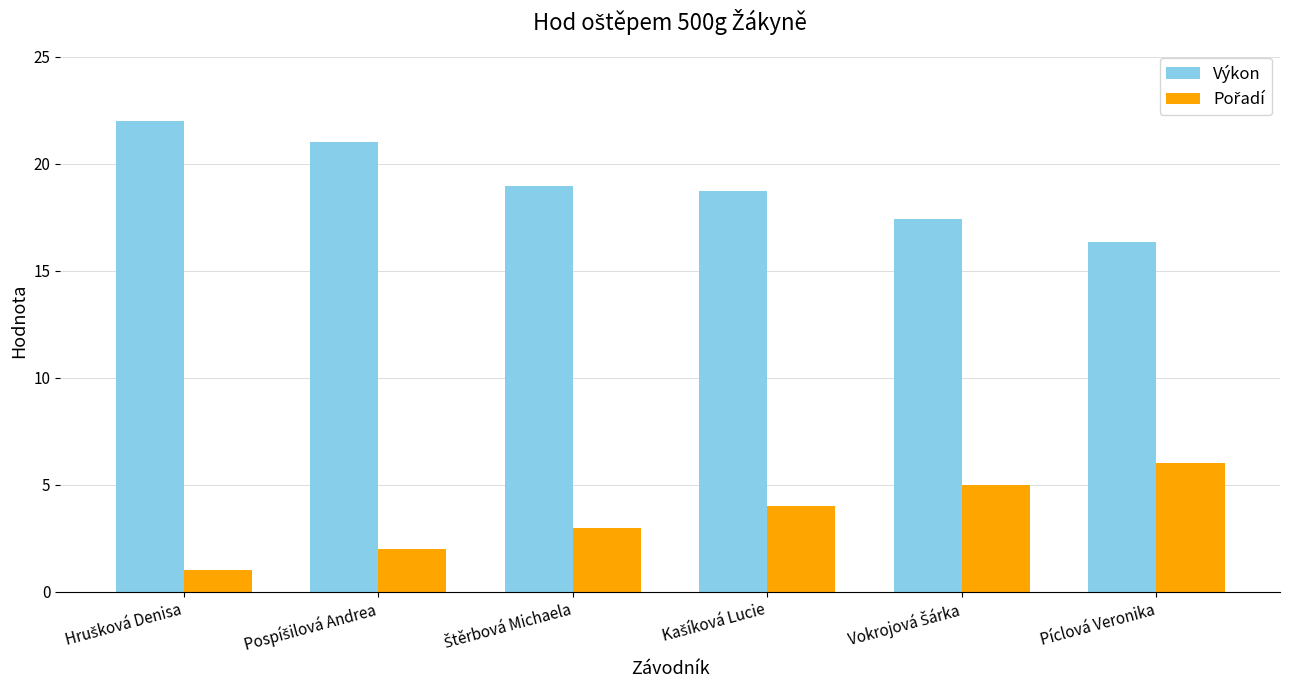

Which series has the largest total across all categories?

Výkon